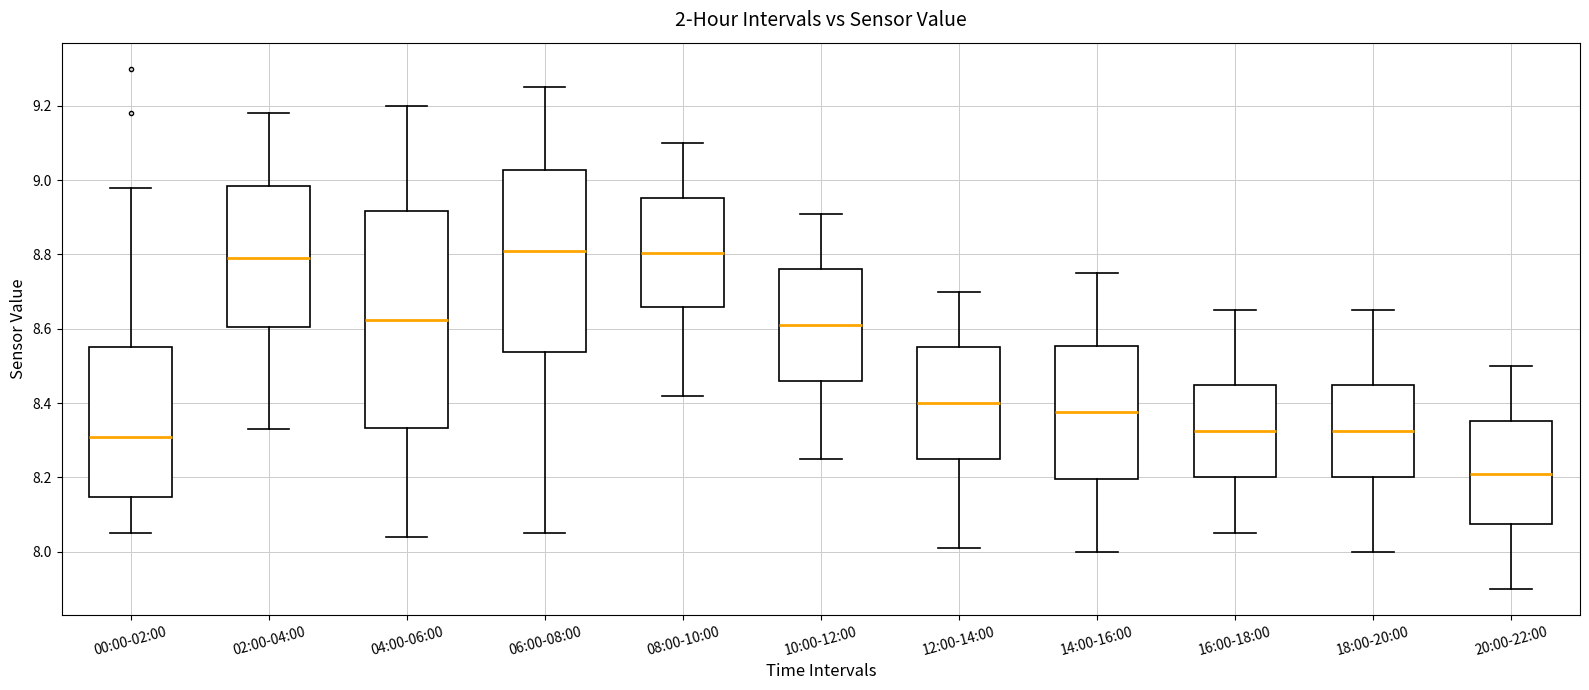

Reading left to right, transcribe this box plot: for each box, give where its median line is, the range the box spans, and where its two whiskers end, as read against the y-axis. The values are not printed on the chart, so give them approximately, as read against the axis.

00:00-02:00: median 8.32, box 8.14 to 8.56, whiskers 8.06 to 8.98
02:00-04:00: median 8.80, box 8.60 to 8.98, whiskers 8.34 to 9.18
04:00-06:00: median 8.62, box 8.34 to 8.92, whiskers 8.04 to 9.20
06:00-08:00: median 8.82, box 8.54 to 9.02, whiskers 8.06 to 9.26
08:00-10:00: median 8.80, box 8.66 to 8.96, whiskers 8.42 to 9.10
10:00-12:00: median 8.62, box 8.46 to 8.76, whiskers 8.26 to 8.92
12:00-14:00: median 8.40, box 8.26 to 8.56, whiskers 8.02 to 8.70
14:00-16:00: median 8.38, box 8.20 to 8.56, whiskers 8.00 to 8.76
16:00-18:00: median 8.32, box 8.20 to 8.46, whiskers 8.06 to 8.66
18:00-20:00: median 8.32, box 8.20 to 8.46, whiskers 8.00 to 8.66
20:00-22:00: median 8.22, box 8.08 to 8.36, whiskers 7.90 to 8.50